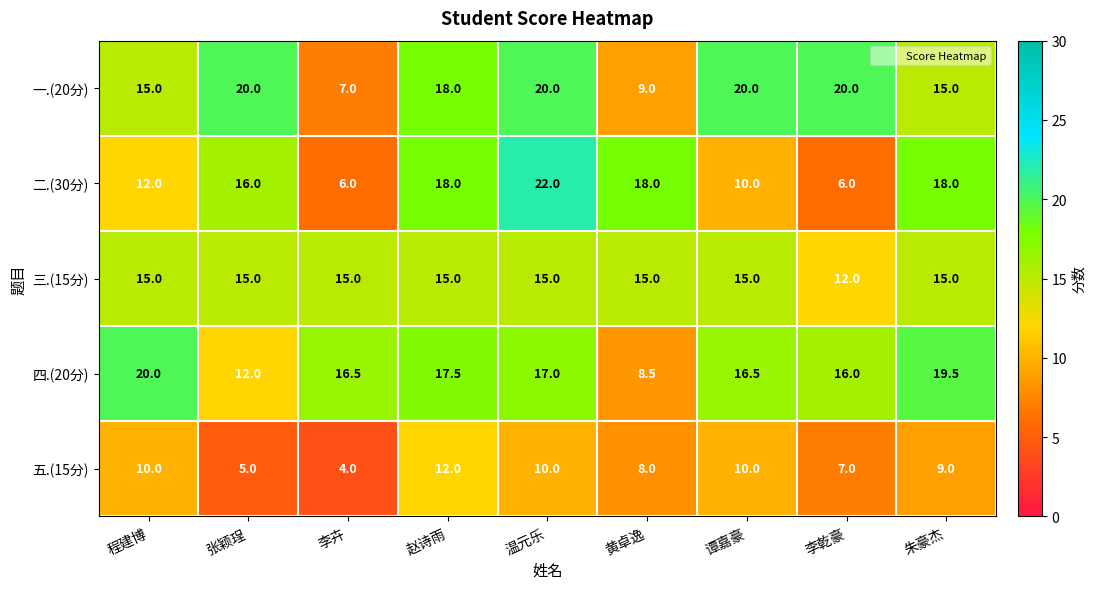

What is the sum of all 四.(20分) values?

143.5